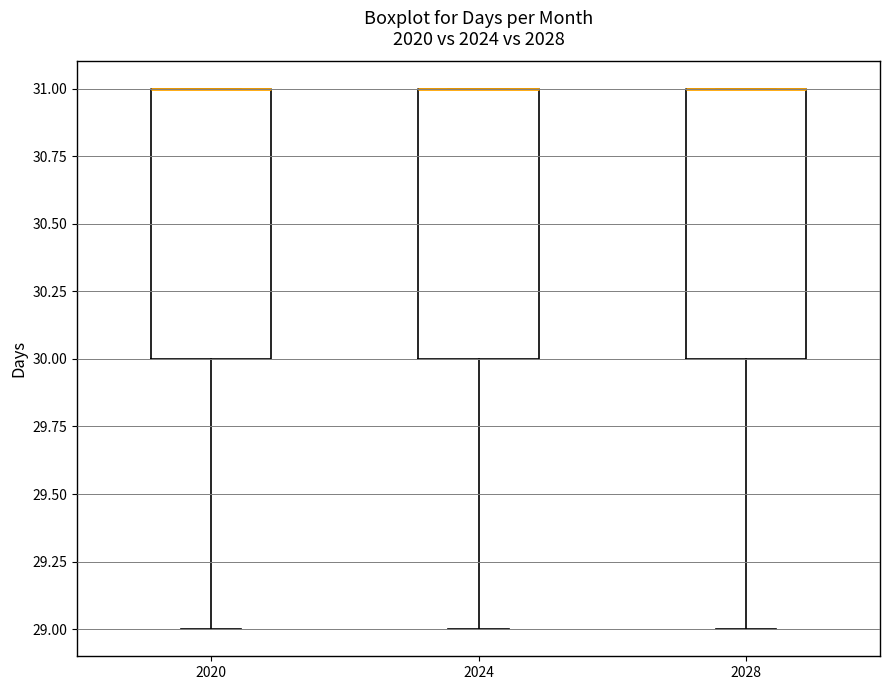

Reading left to right, read every box against the y-axis: the position of its median line, the range the box covers, and the ends of its whiskers. The values are not printed on the chart, so give them approximately, as read against the axis.

2020: median 31 (drawn on the box's upper edge), box 30 to 31, whiskers 29 to 31
2024: median 31 (drawn on the box's upper edge), box 30 to 31, whiskers 29 to 31
2028: median 31 (drawn on the box's upper edge), box 30 to 31, whiskers 29 to 31